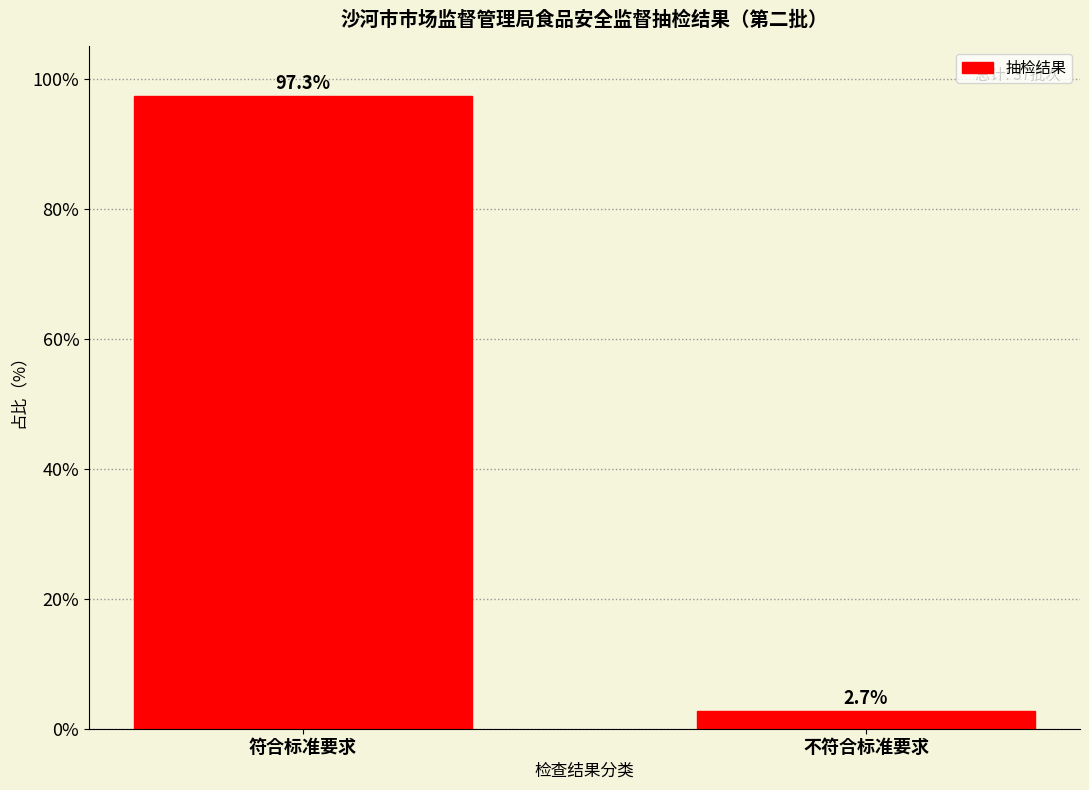

Reading left to right, list all the values displayed in this chart.

97.3	2.7